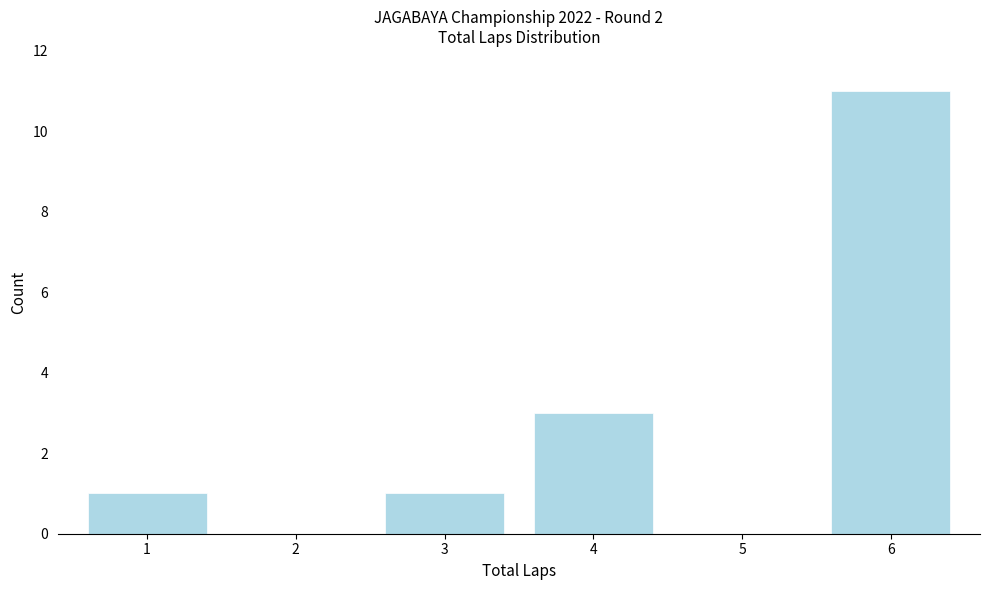

Reading left to right, extract all data points from this chart.

1=1	2=0	3=1	4=3	5=0	6=11